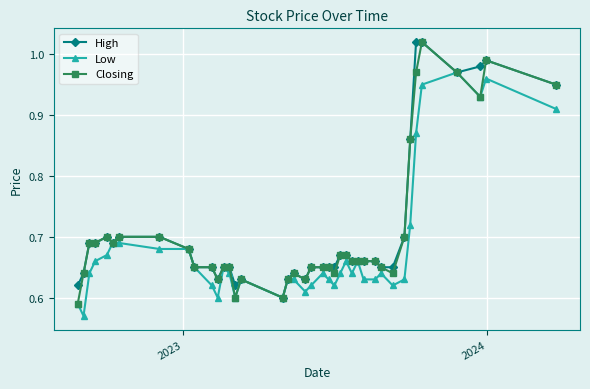

At how many categories does at least one series exceed 0?

40